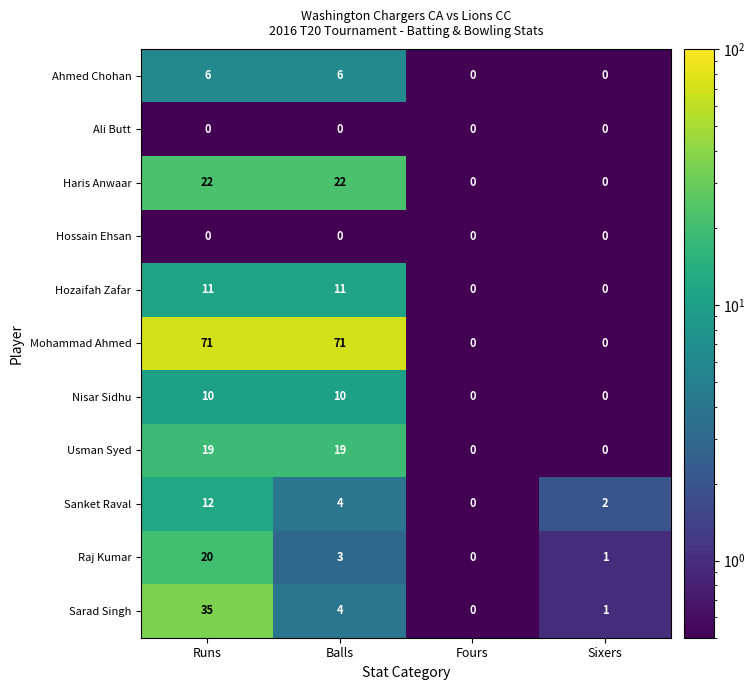

How many data points does each series have?

4